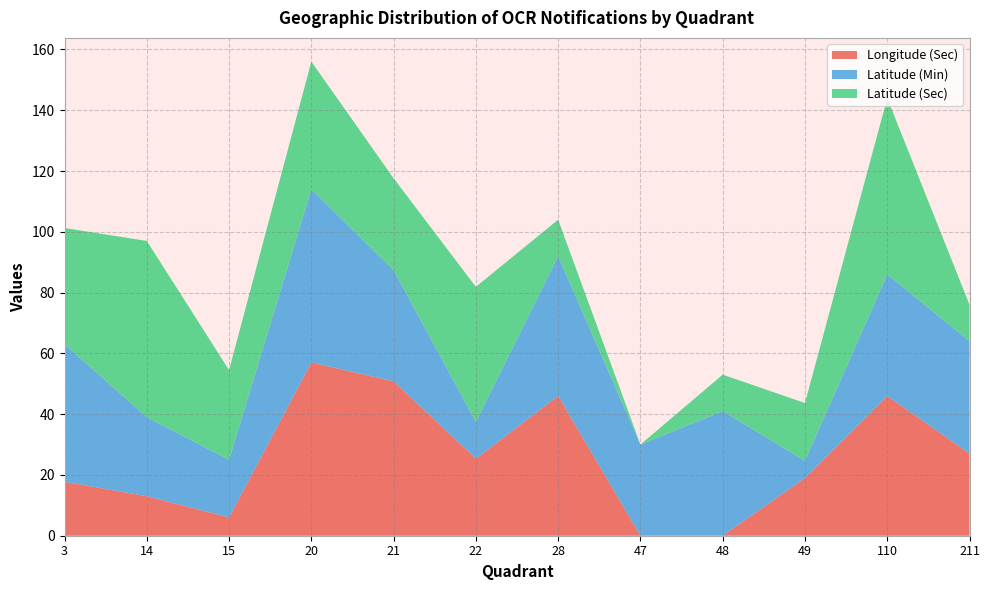

The value of Longitude (Sec) at 21 is 91.1. True or false?

False